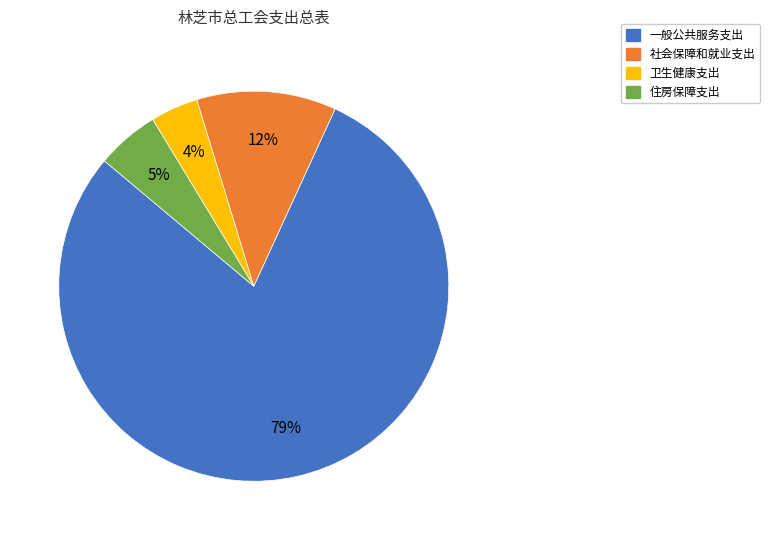

The 一般公共服务支出 slice represents 72% of the pie. True or false?

False